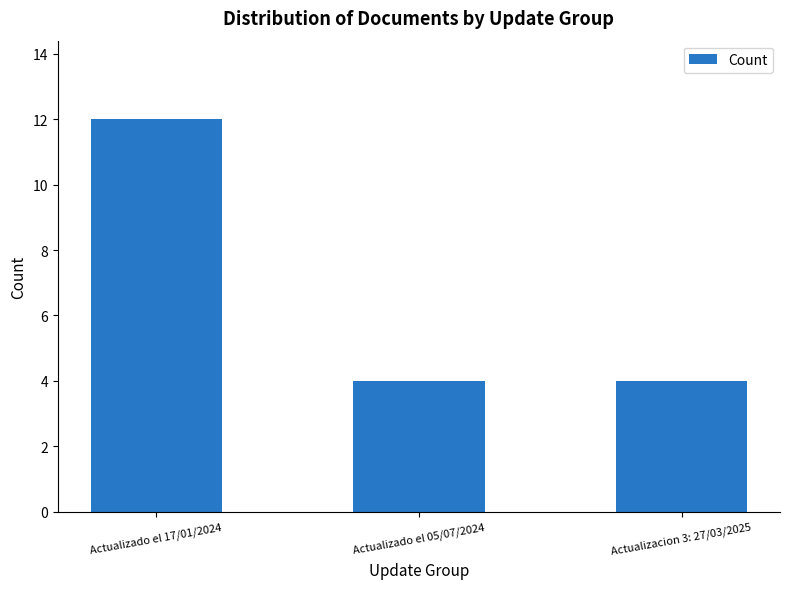

What is the maximum value shown in the chart?

12